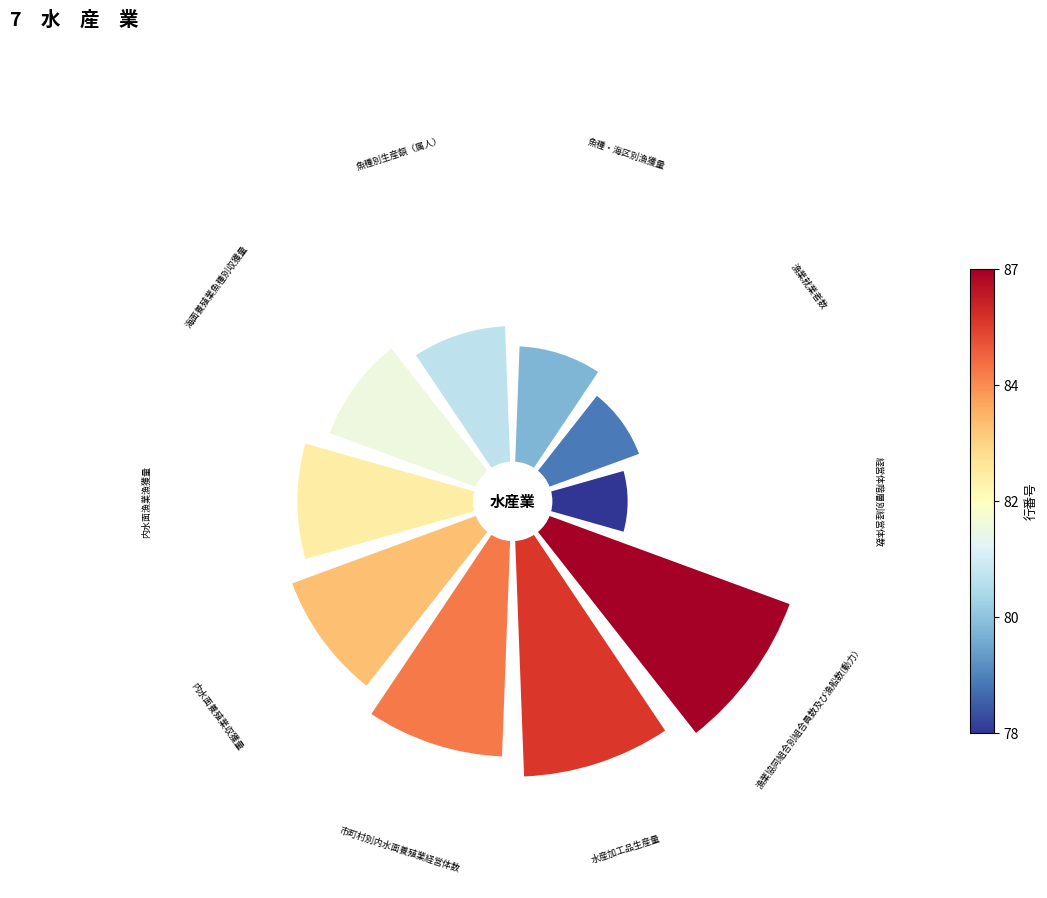

Which category has the smallest portion of the pie?

経営体階層別経営体数